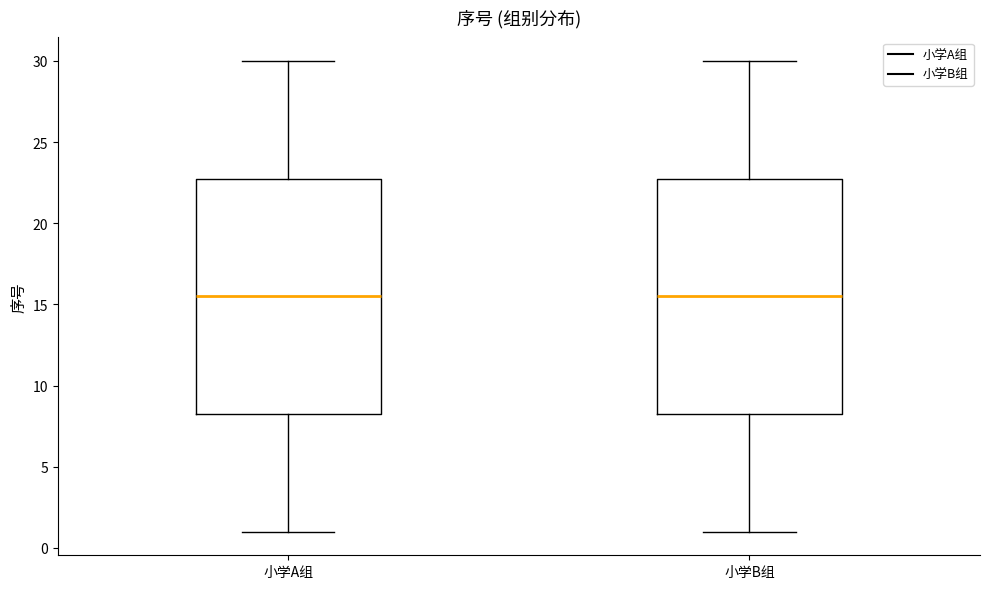

Reading left to right, transcribe this box plot: for each box, give where its median line is, the range the box spans, and where its two whiskers end, as read against the y-axis. The values are not printed on the chart, so give them approximately, as read against the axis.

小学A组: median 15.5, box 8.5 to 23.0, whiskers 1.0 to 30.0
小学B组: median 15.5, box 8.5 to 23.0, whiskers 1.0 to 30.0